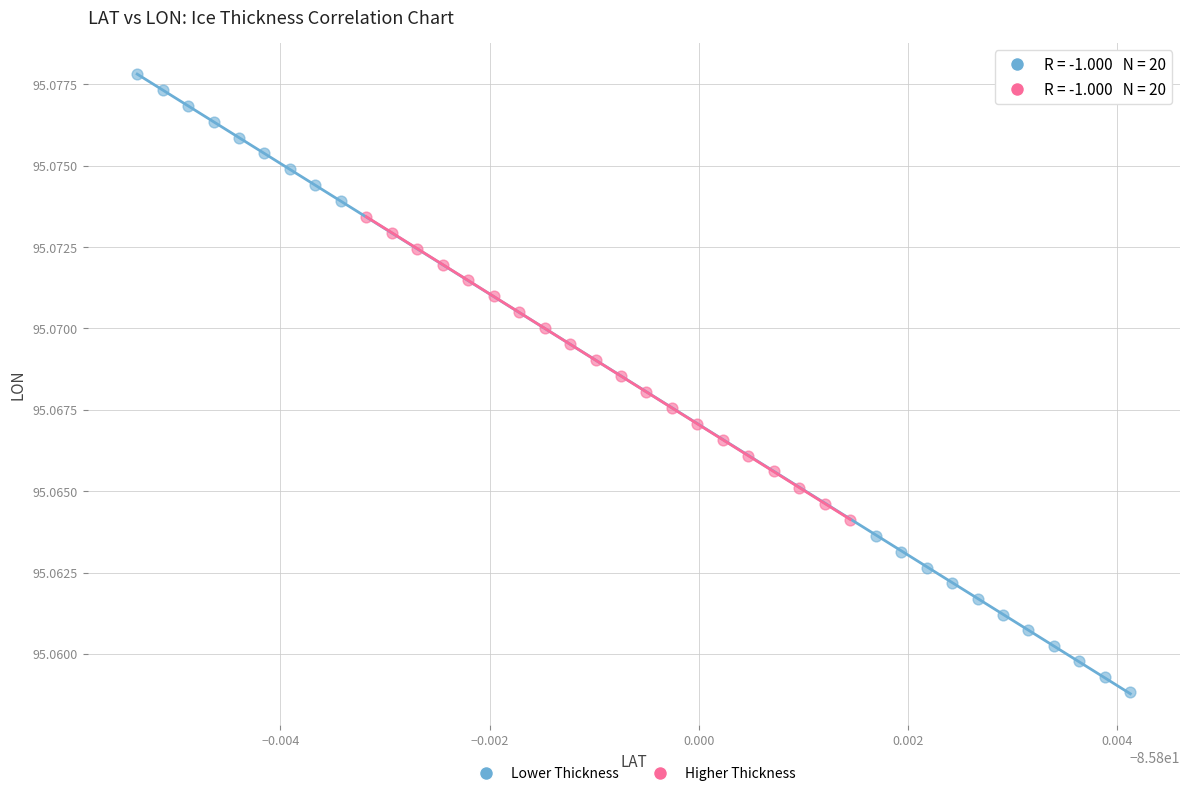

Which series has the widest spread of Y values?

Lower Thickness